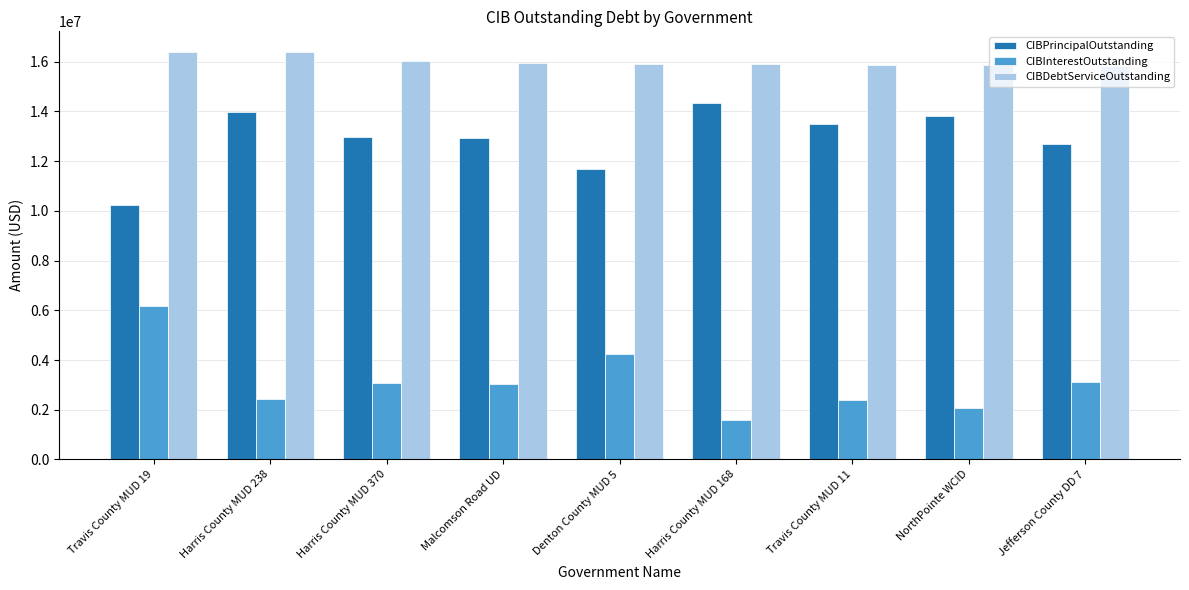

Rank the series by their average value, from lowest to highest.

CIBInterestOutstanding, CIBPrincipalOutstanding, CIBDebtServiceOutstanding